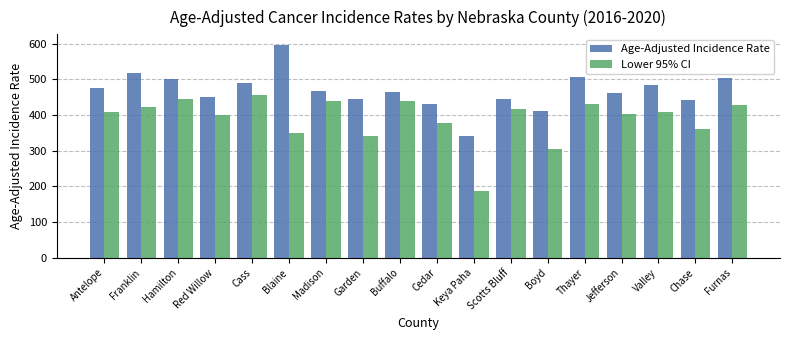

What is the total value across all series at Cedar?

808.5